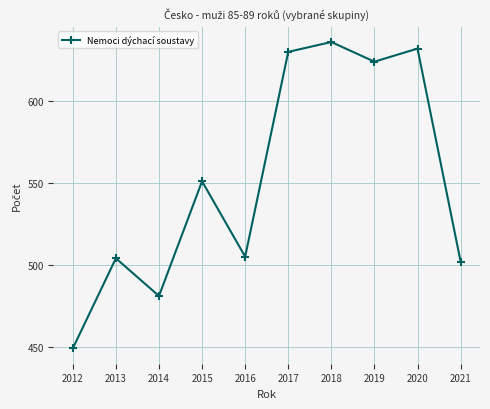

Reading right to left, list all the values displayed in this chart.

502	632	624	636	630	505	551	481	504	449